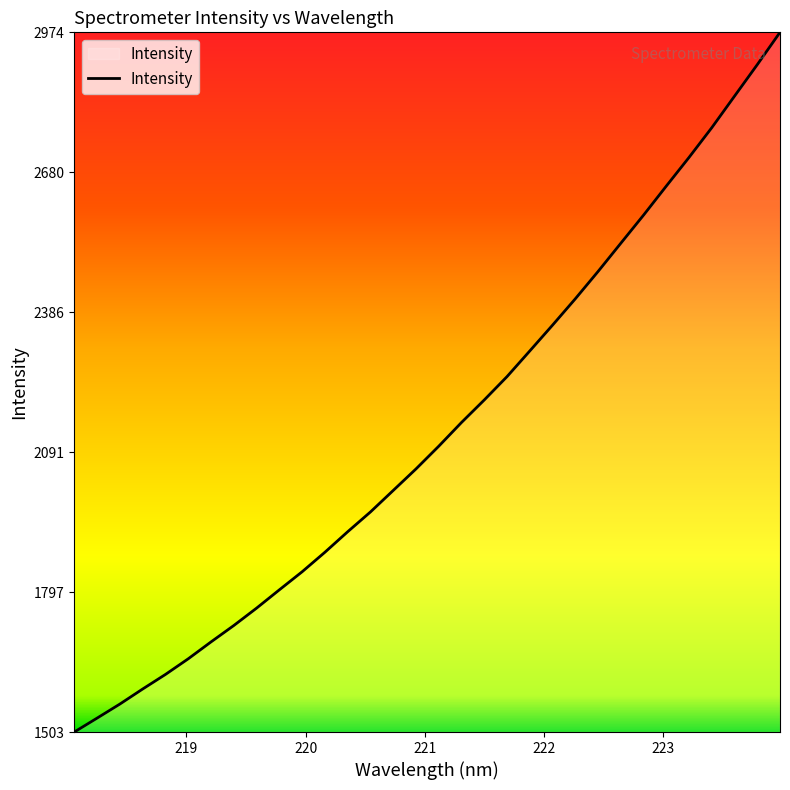

What is the greatest value displayed?

2973.7